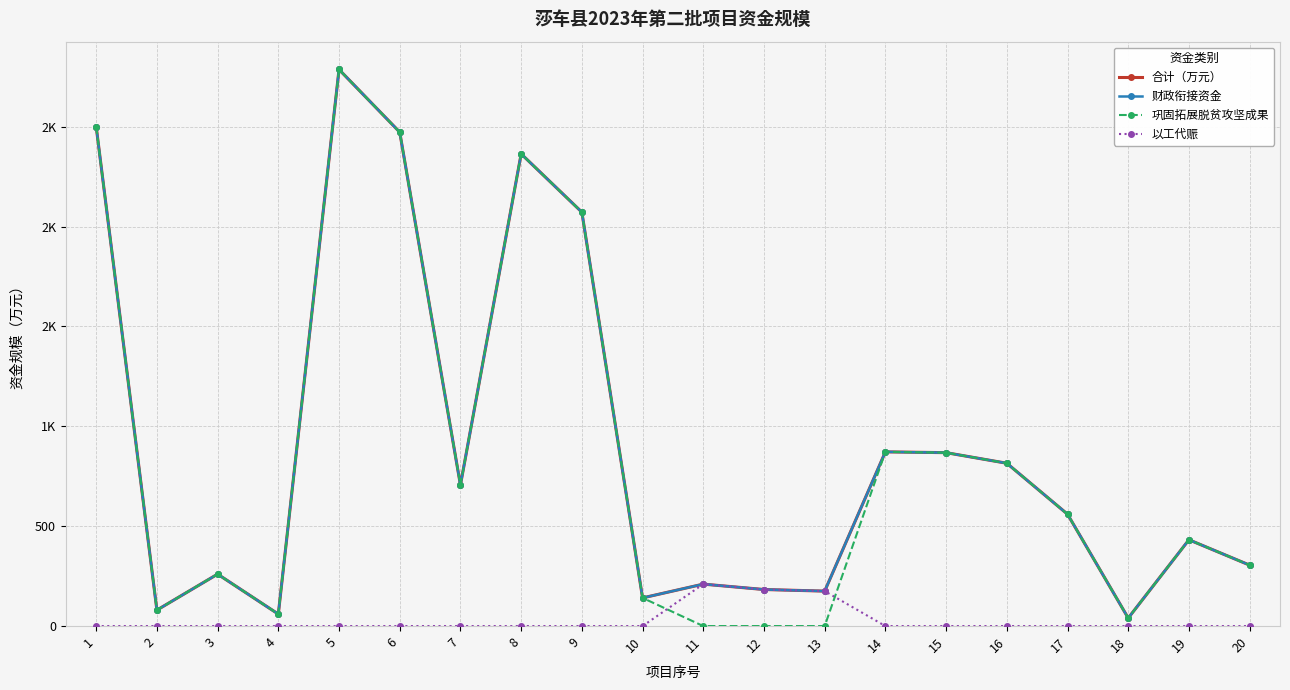

Which has a higher value, 4 or 6?

6